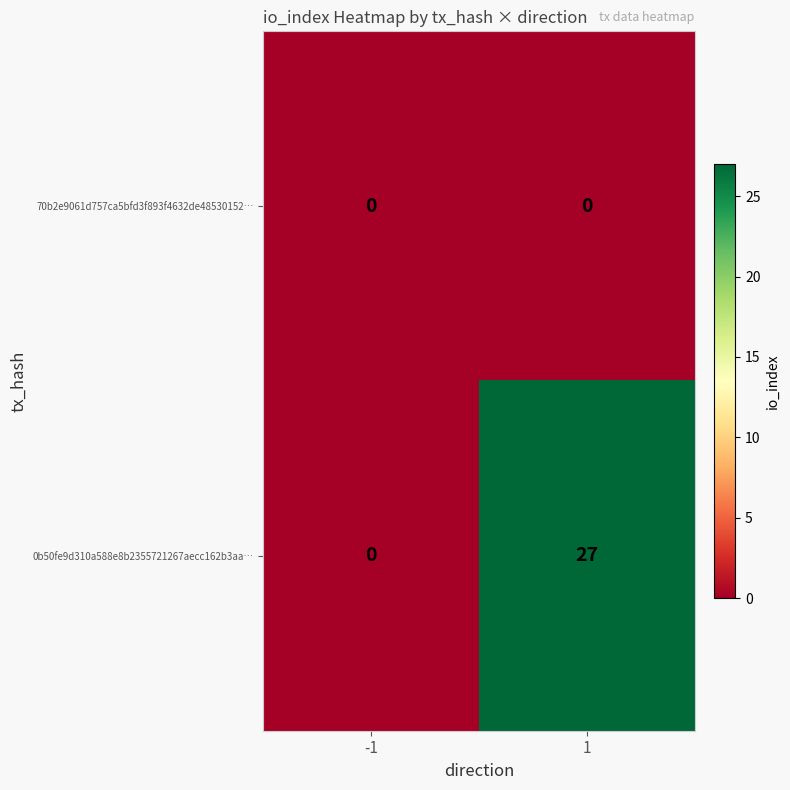

Reading left to right, transcribe all the data shown in this chart.

70b2e9061d757ca5bfd3f893f4632de48530152…: -1=0	1=0
0b50fe9d310a588e8b2355721267aecc162b3aa…: -1=0	1=27